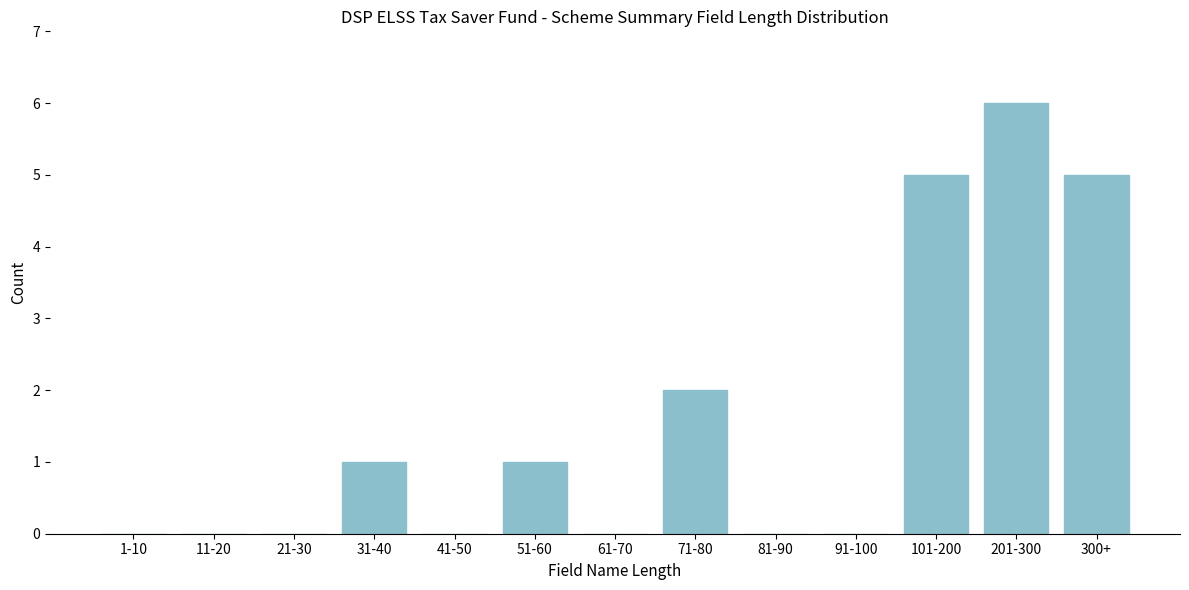

Reading right to left, list all the values displayed in this chart.

300+=5	201-300=6	101-200=5	91-100=0	81-90=0	71-80=2	61-70=0	51-60=1	41-50=0	31-40=1	21-30=0	11-20=0	1-10=0